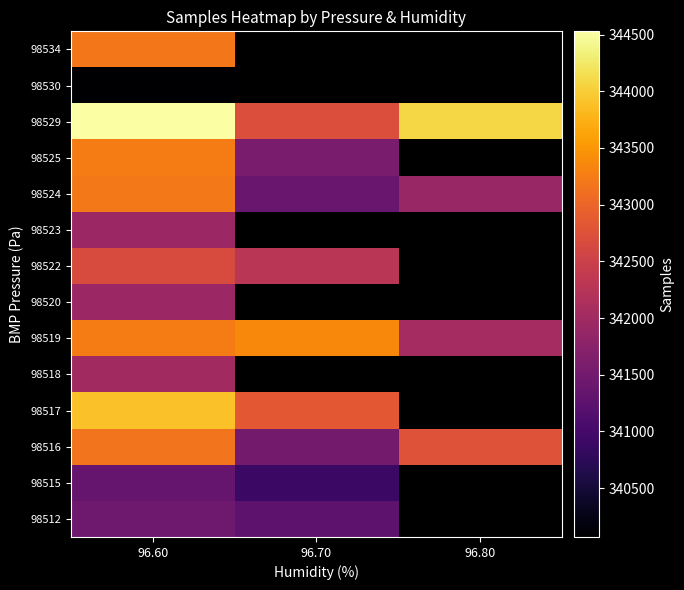

At how many categories does at least one series exceed 341496?

3